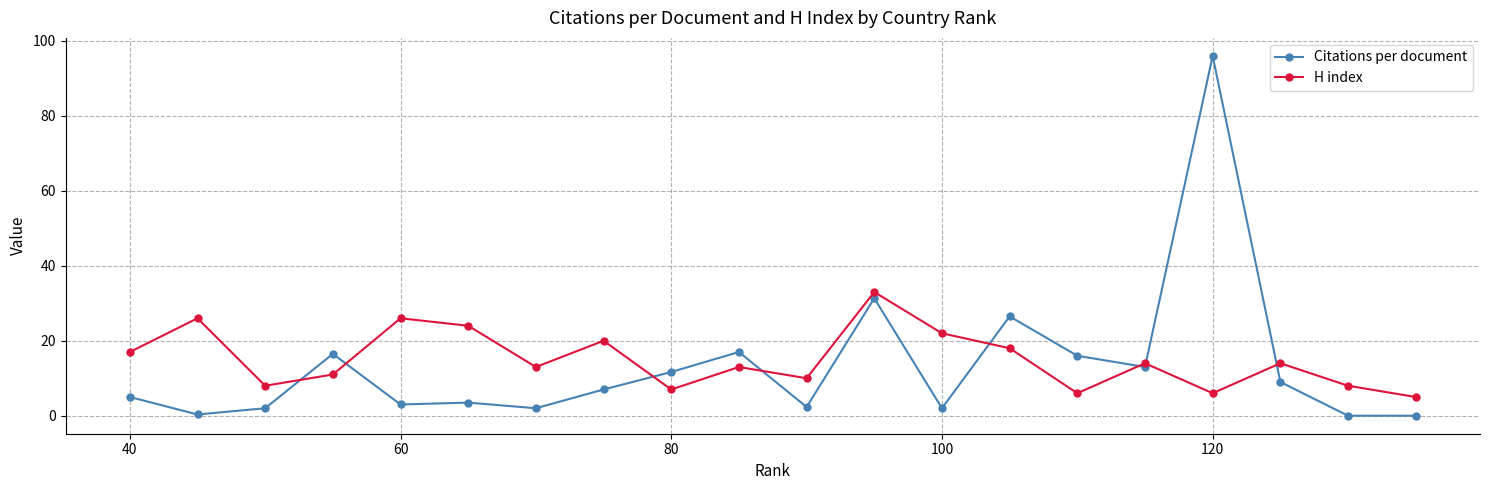

What are all the series names shown in the legend?

Citations per document, H index